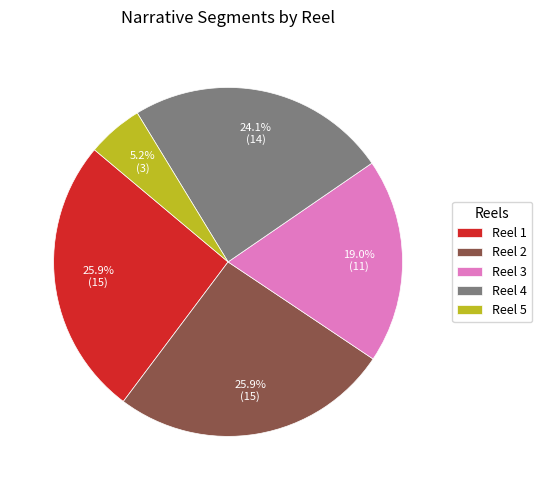

Which category has the smallest portion of the pie?

Reel 5